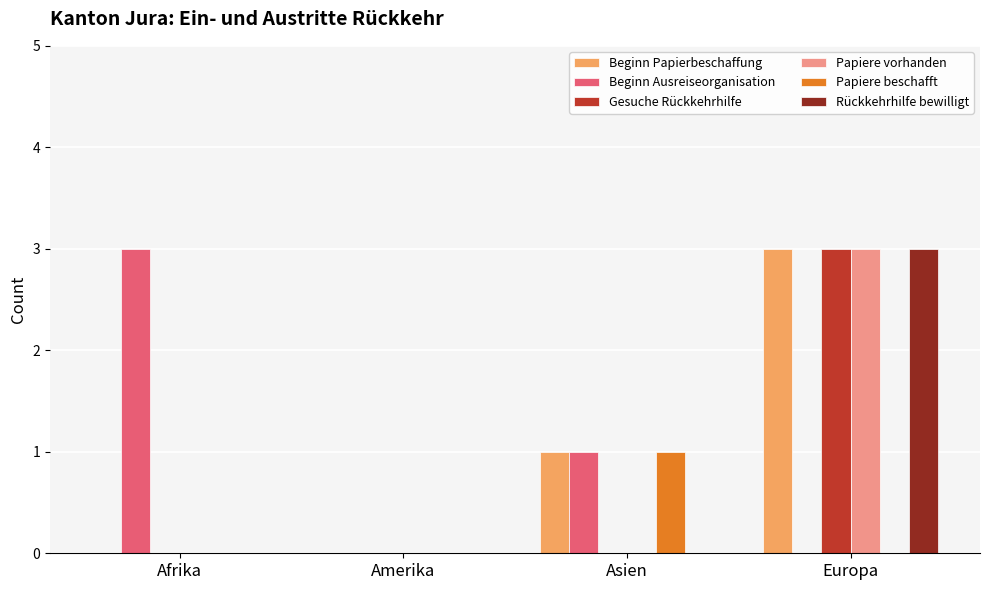

How many groups of bars are there?

4